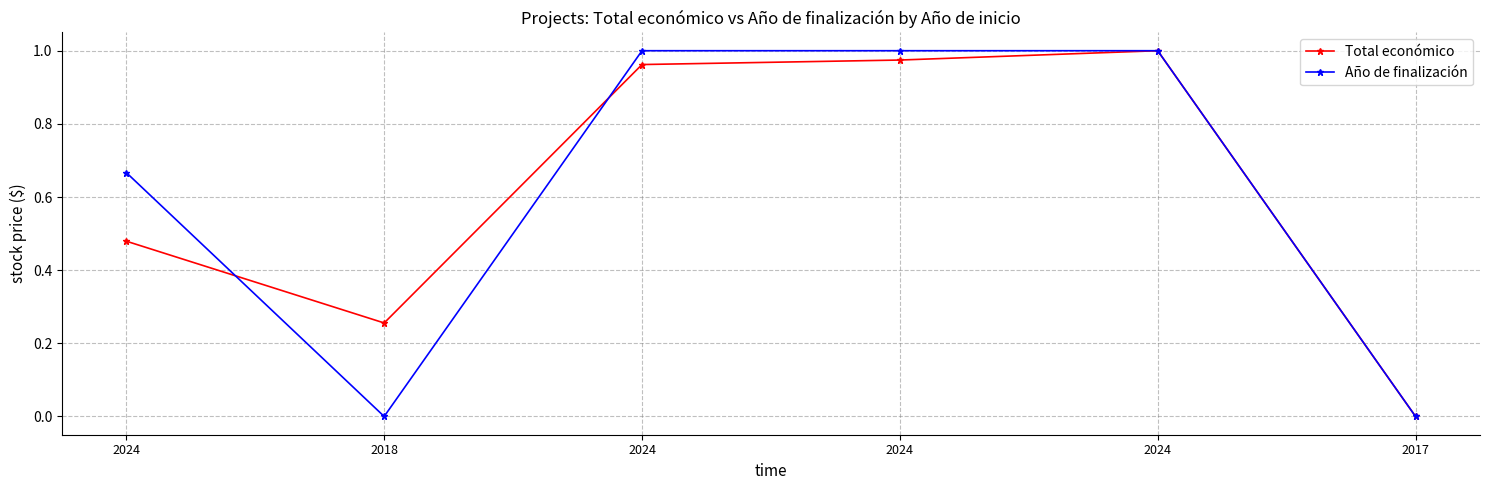

Is it true that Total económico equals 1.3 at 2024?

False